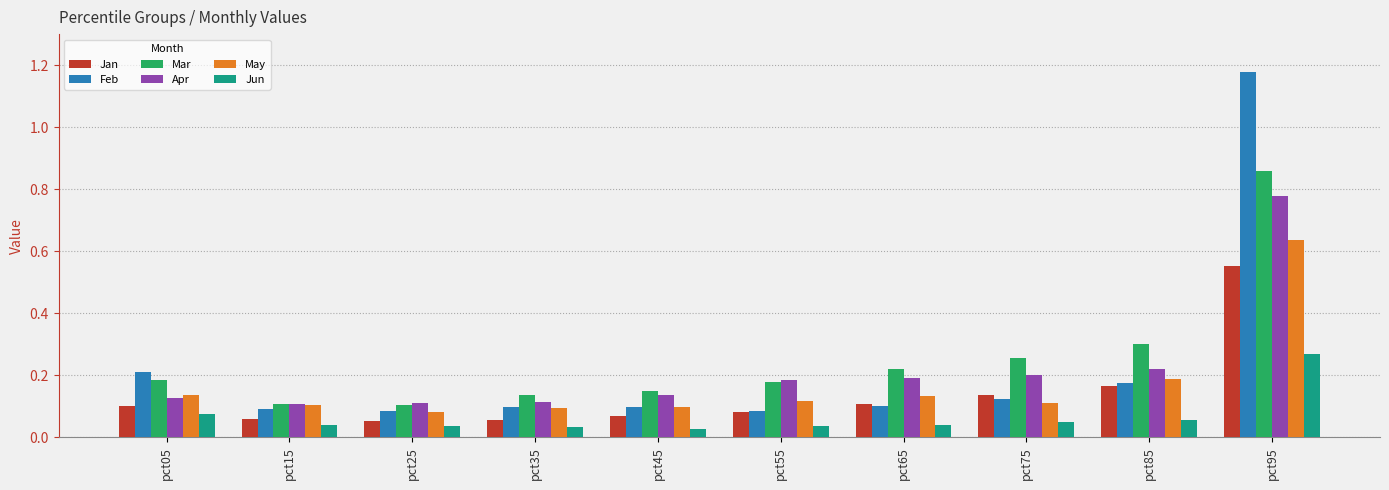

How many May values are between 0 and 1?

10